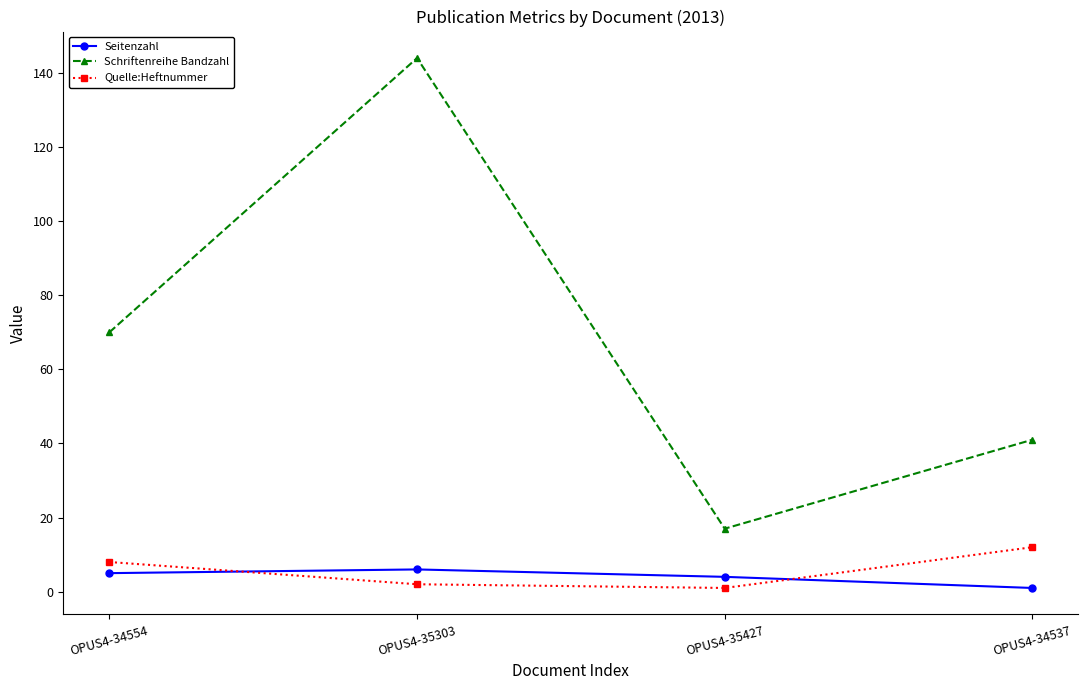

What is the label of the 4th point from the right?

OPUS4-34554